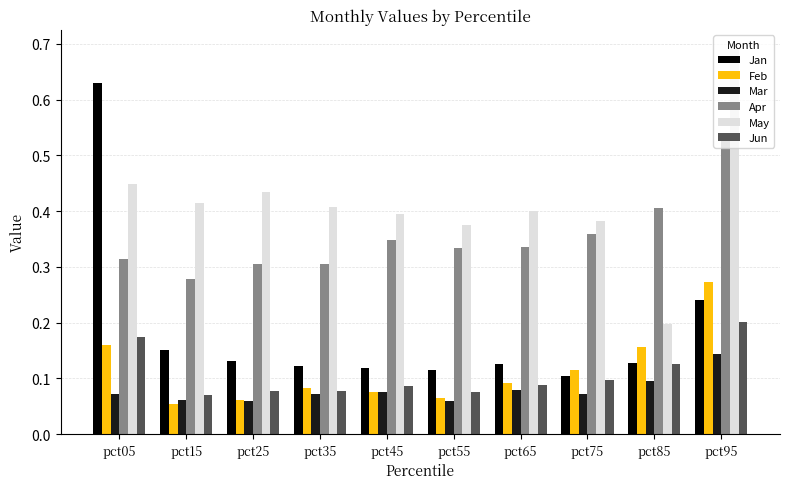

Which category has the highest value across all series?

pct95